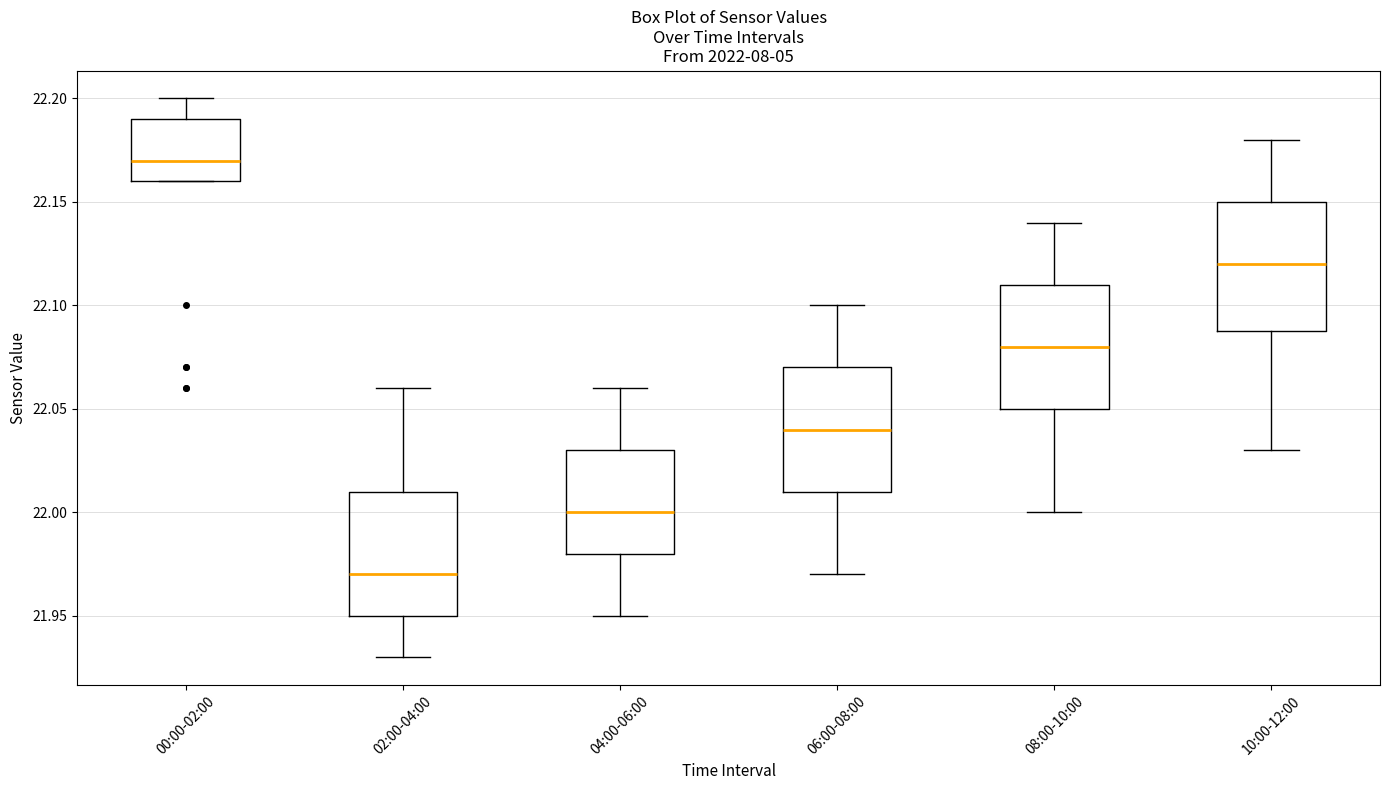

Reading left to right, transcribe this box plot: for each box, give where its median line is, the range the box spans, and where its two whiskers end, as read against the y-axis. The values are not printed on the chart, so give them approximately, as read against the axis.

00:00-02:00: median 22.17, box 22.16 to 22.19, whiskers 22.16 to 22.20
02:00-04:00: median 21.97, box 21.95 to 22.01, whiskers 21.93 to 22.06
04:00-06:00: median 22.00, box 21.98 to 22.03, whiskers 21.95 to 22.06
06:00-08:00: median 22.04, box 22.01 to 22.07, whiskers 21.97 to 22.10
08:00-10:00: median 22.08, box 22.05 to 22.11, whiskers 22.00 to 22.14
10:00-12:00: median 22.12, box 22.09 to 22.15, whiskers 22.03 to 22.18